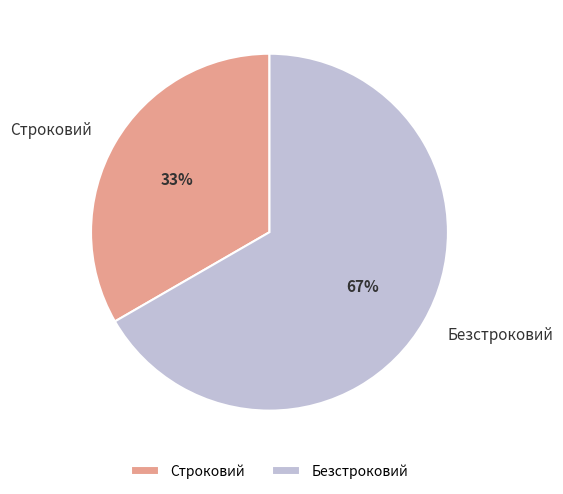

The Строковий slice represents 39% of the pie. True or false?

False